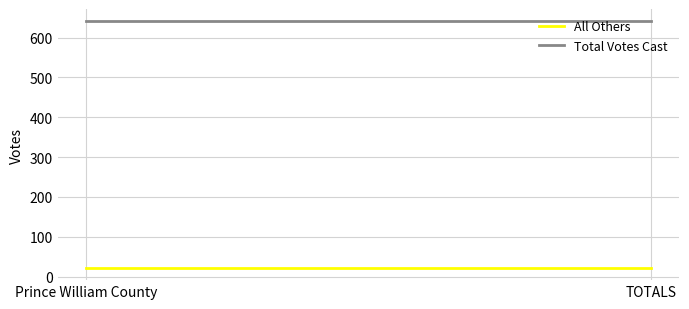

Which series has the largest range (max minus min)?

All Others